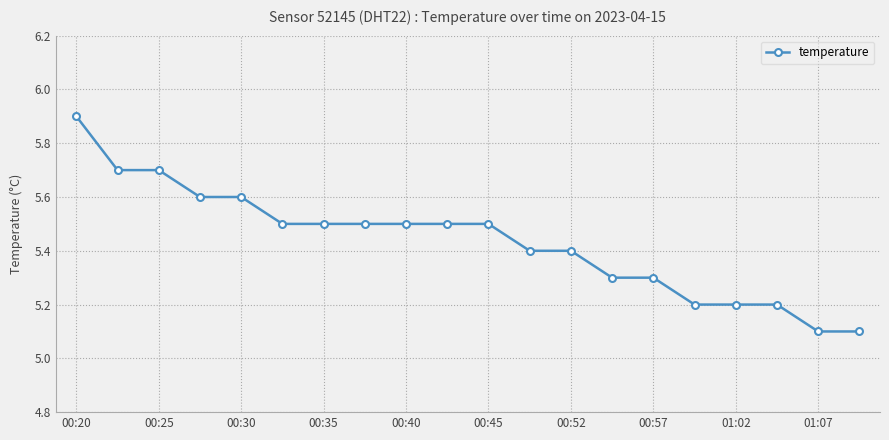

How many values are between 5 and 6?

20